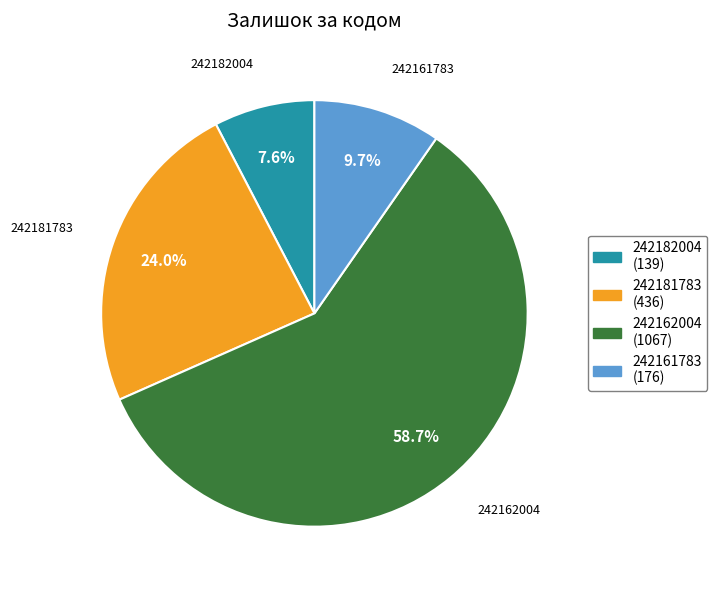

Rank the categories by value from highest to lowest.

242162004, 242181783, 242161783, 242182004